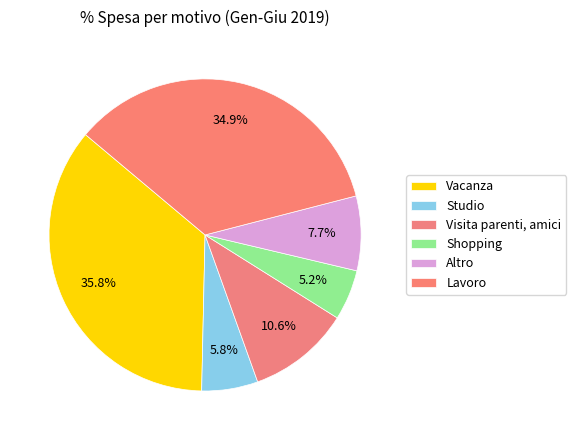

To the nearest percent, what percentage of the pie is Lavoro?

35%